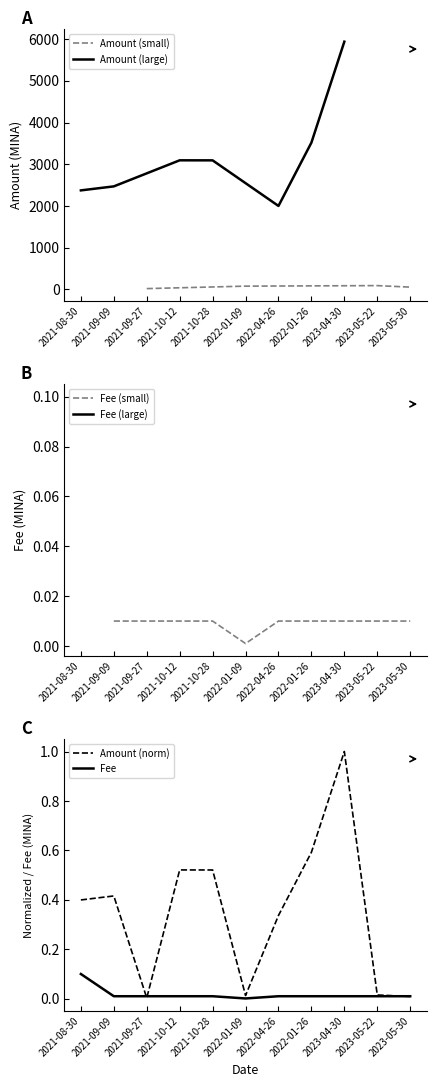

Rank the categories by Amount value from lowest to highest.

2021-09-27, 2023-05-30, 2022-01-09, 2023-05-22, 2022-04-26, 2021-08-30, 2021-09-09, 2021-10-28, 2021-10-12, 2022-01-26, 2023-04-30